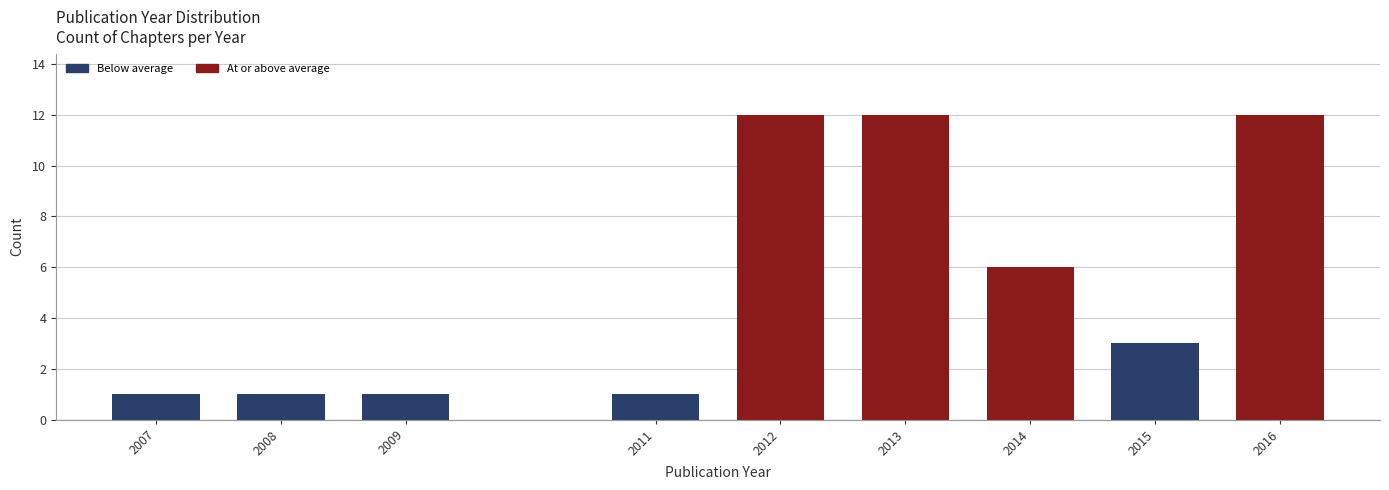

Reading left to right, list all the values displayed in this chart.

1	1	1	1	12	12	6	3	12